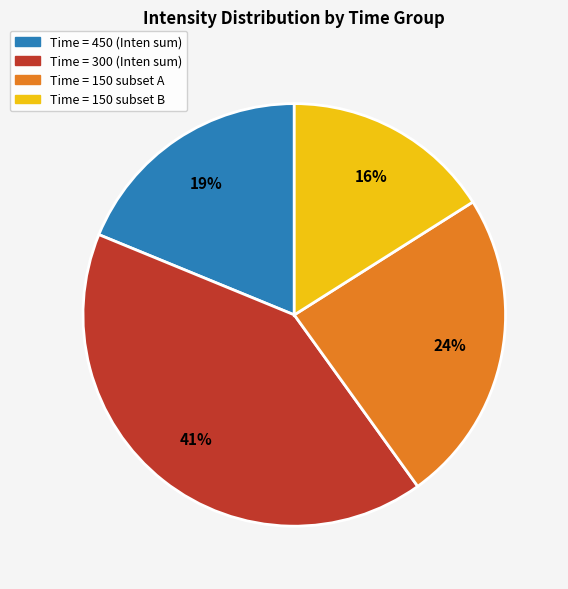

To the nearest percent, what is the difference between the largest and smallest slice percentages?

25%